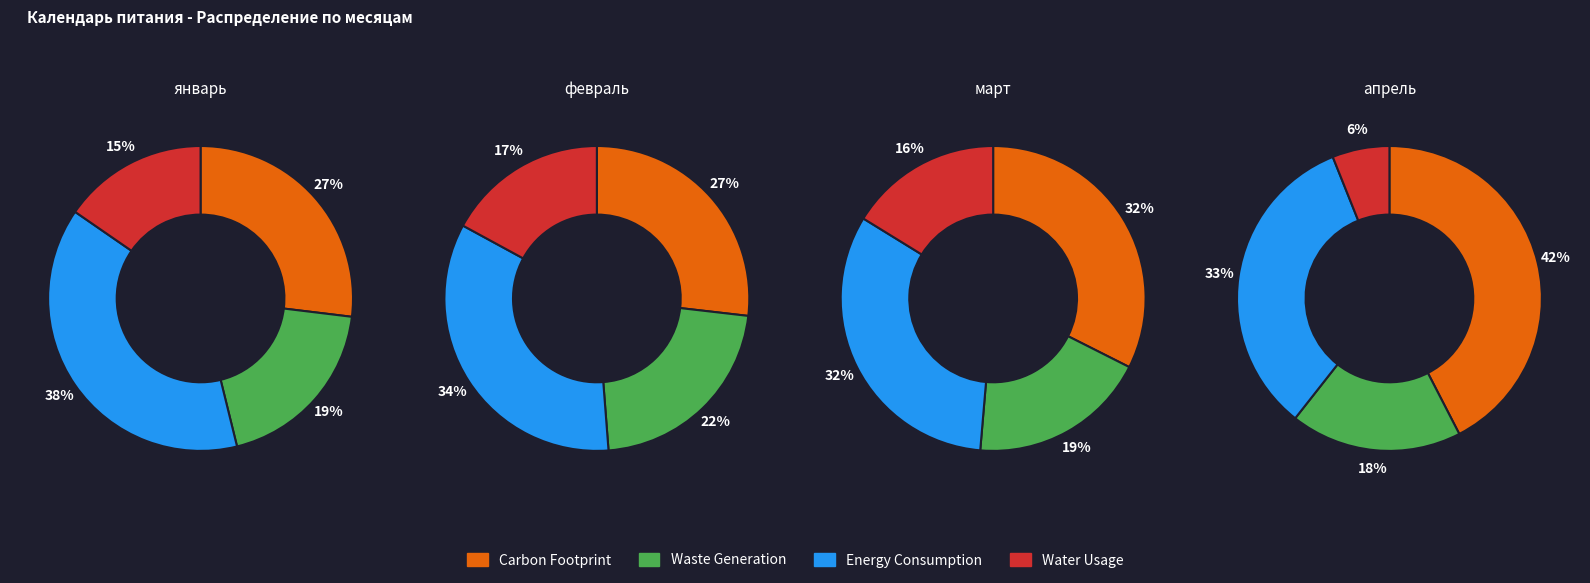

Count the number of slices in the pie.

4